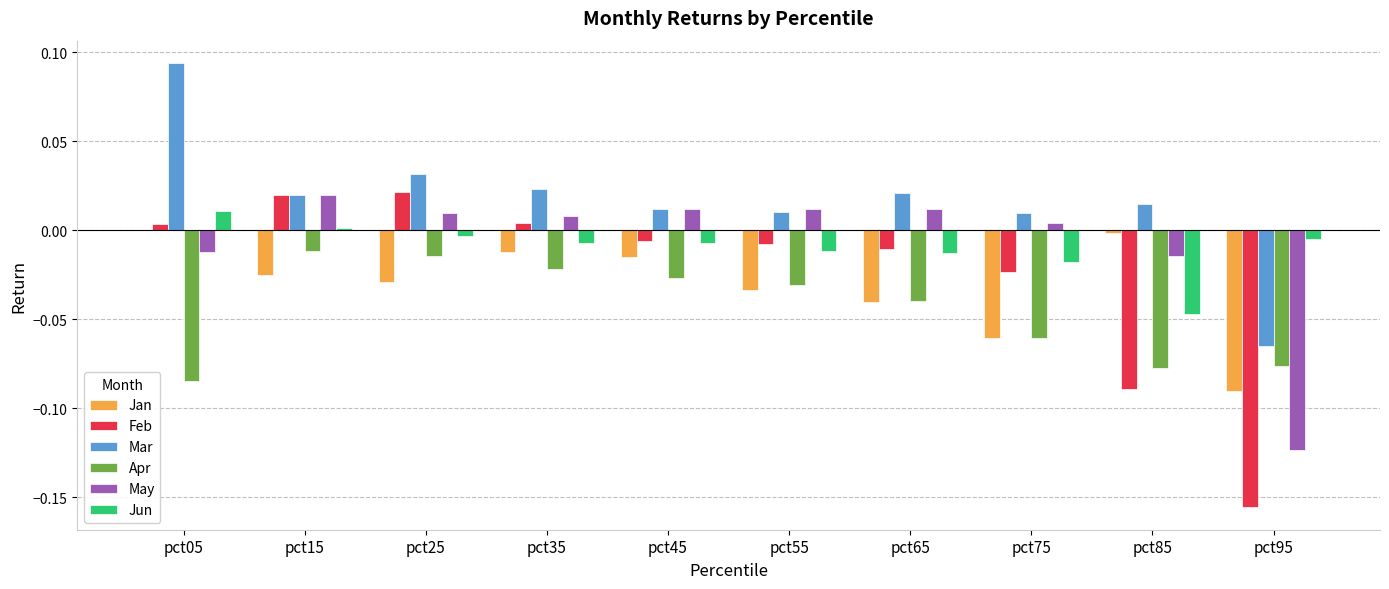

True or false: May has a value of 0.0 at pct35.

True